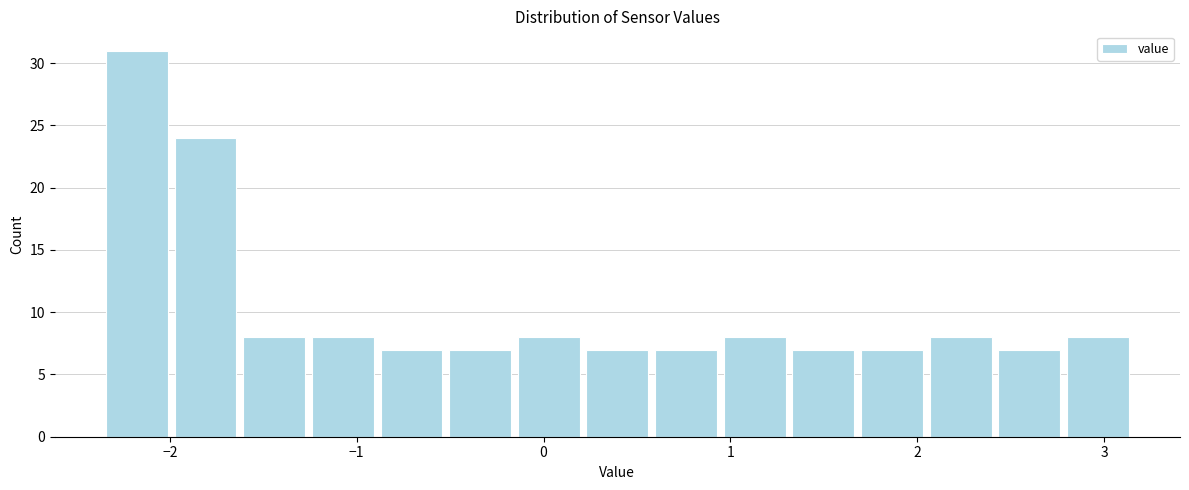

Around what value on the x-axis is the tallest bar? Give the approximate position of its centre, as read against the axis.

-2.2